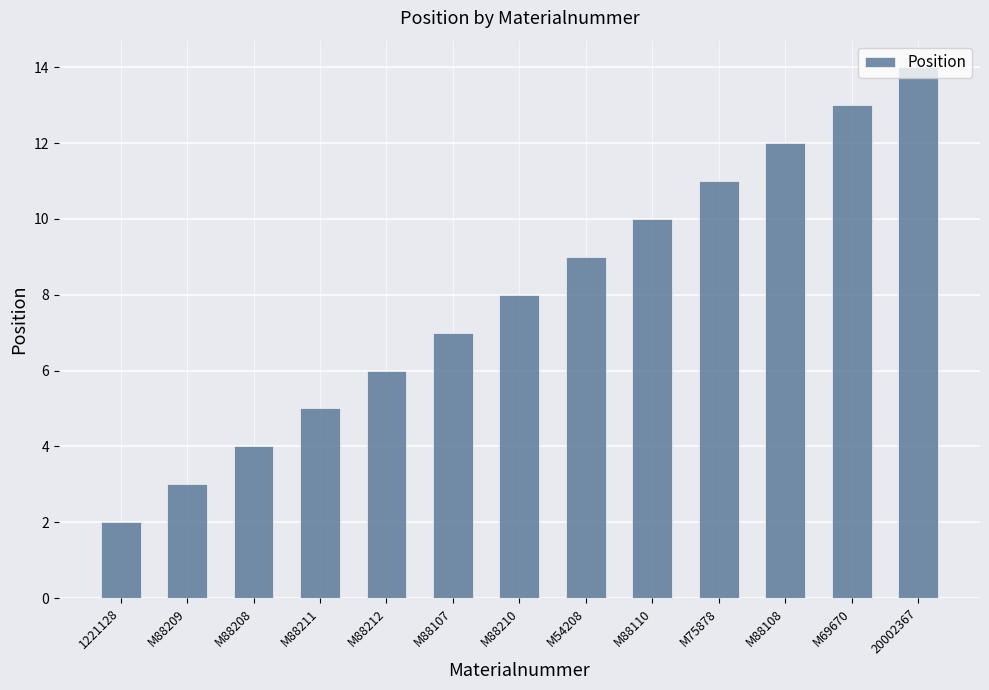

Does the chart contain stacked bars?

No